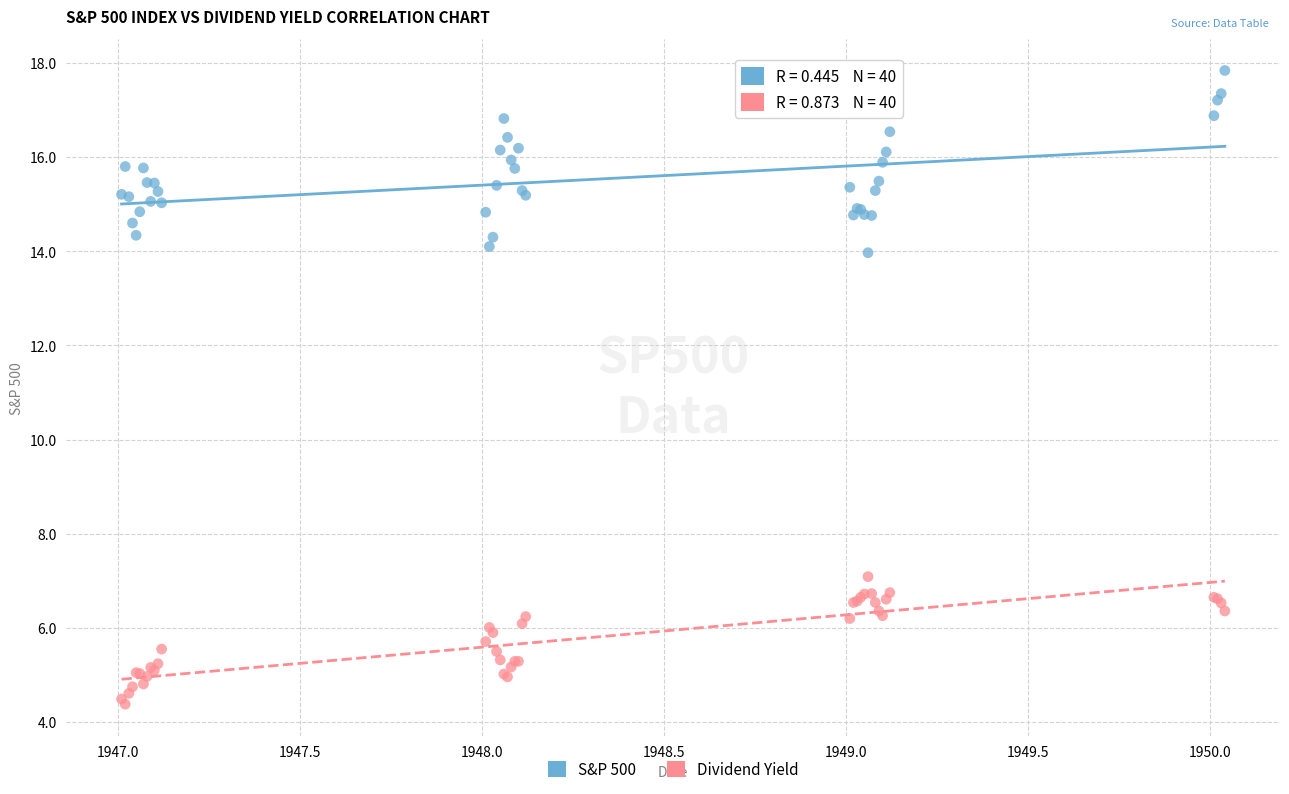

Which series contains the lowest Y value?

Dividend Yield